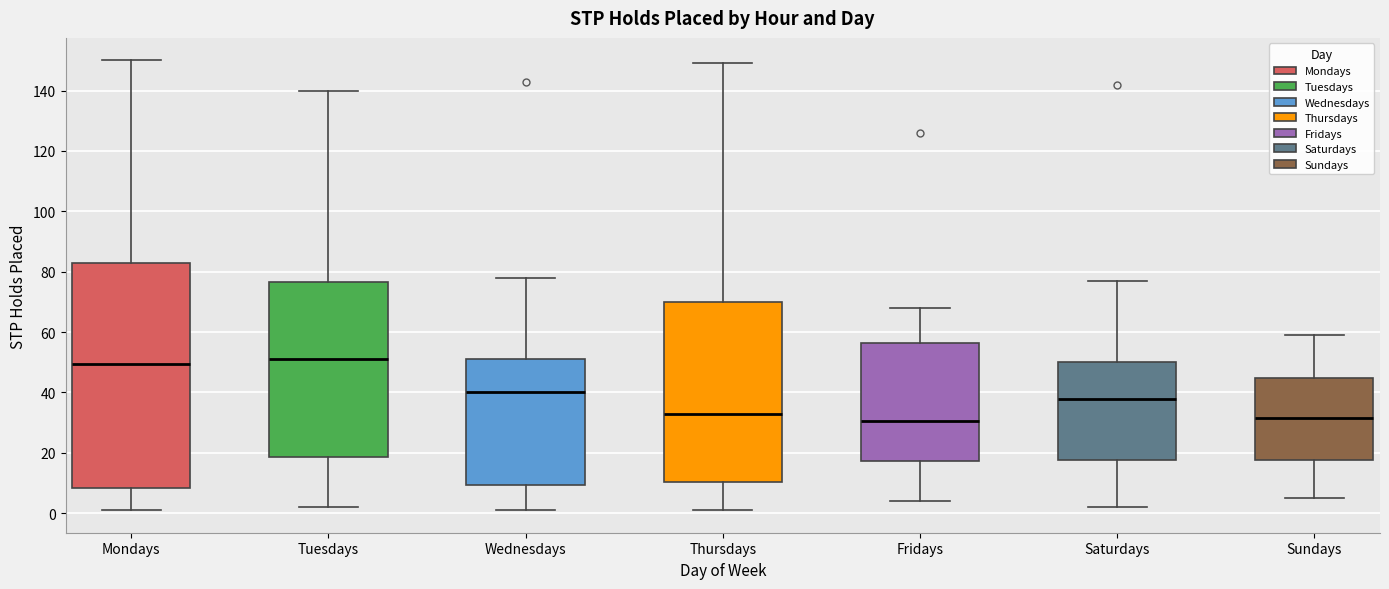

Reading left to right, transcribe this box plot: for each box, give where its median line is, the range the box spans, and where its two whiskers end, as read against the y-axis. The values are not printed on the chart, so give them approximately, as read against the axis.

Mondays: median 50, box 8 to 82, whiskers 2 to 150
Tuesdays: median 52, box 18 to 76, whiskers 2 to 140
Wednesdays: median 40, box 10 to 52, whiskers 2 to 78
Thursdays: median 34, box 10 to 70, whiskers 2 to 150
Fridays: median 30, box 18 to 56, whiskers 4 to 68
Saturdays: median 38, box 18 to 50, whiskers 2 to 78
Sundays: median 32, box 18 to 44, whiskers 6 to 60